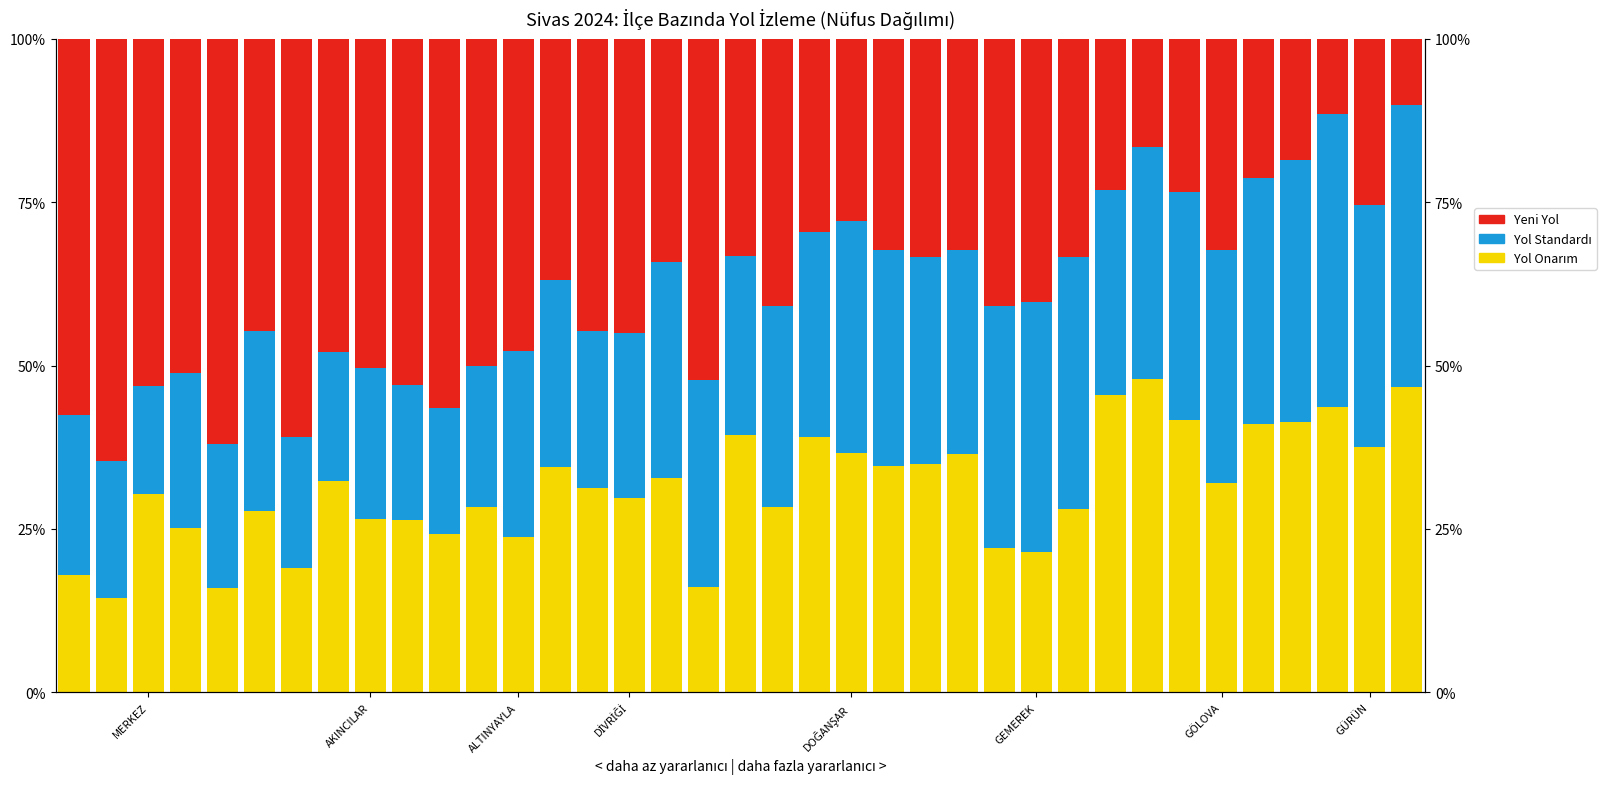

What is the difference between the highest and lowest values at 19?

12.5